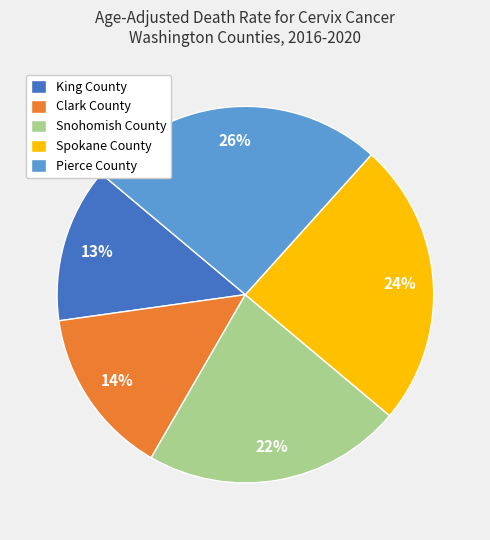

How many slices are in this pie chart?

5